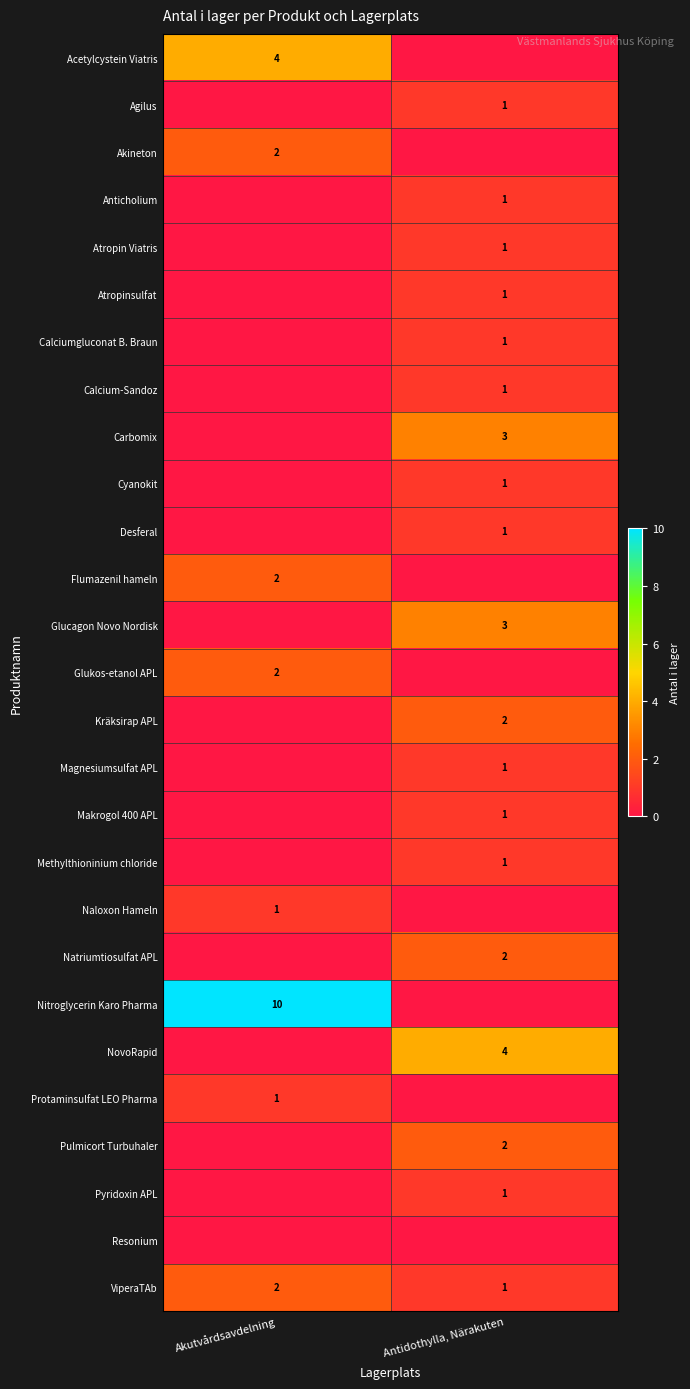

Is it true that Methylthioninium chloride equals 0 at Antidothylla, Närakuten?

False